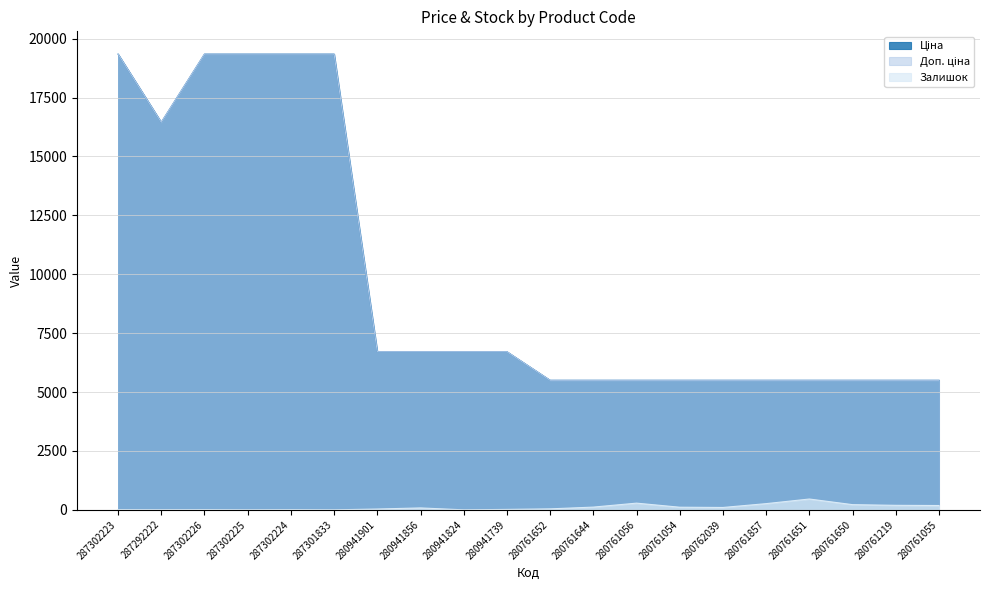

Read the Залишок value at 287302224.

6.0